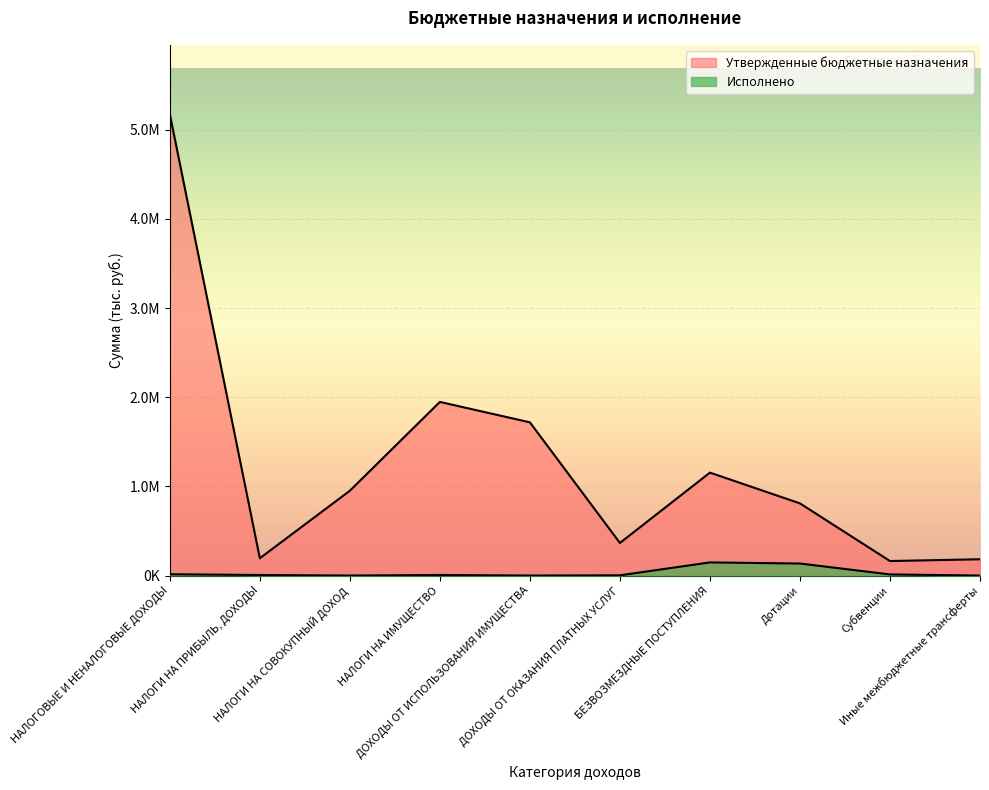

Rank the series by their average value, from lowest to highest.

Исполнено, Утвержденные бюджетные назначения